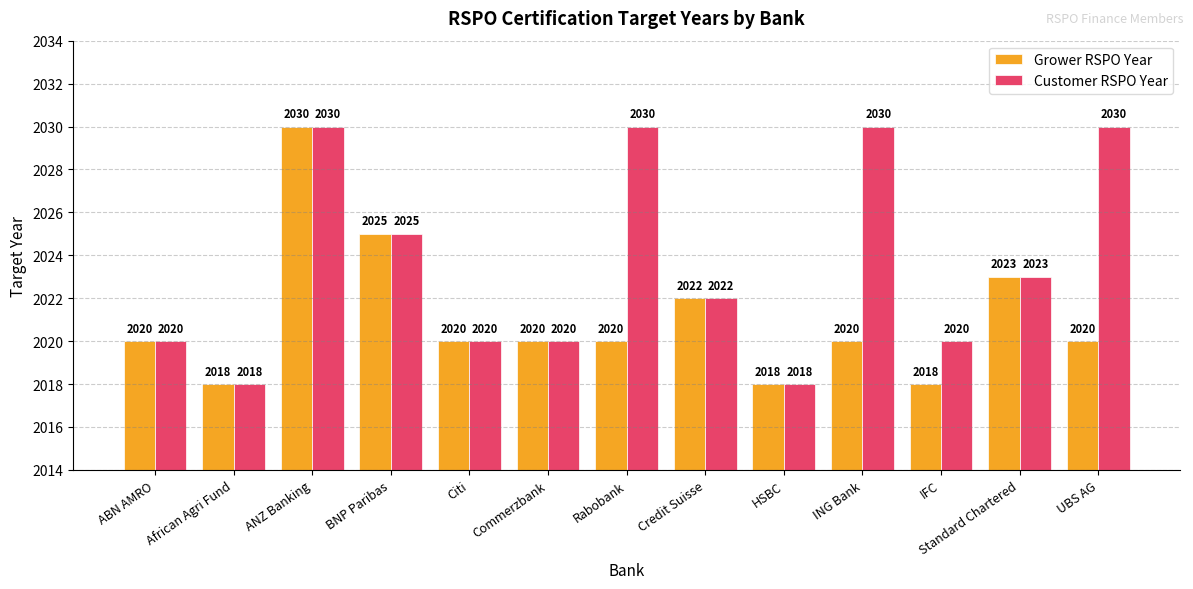

What is the difference between the maximum and minimum values in the Grower RSPO Year series?

12